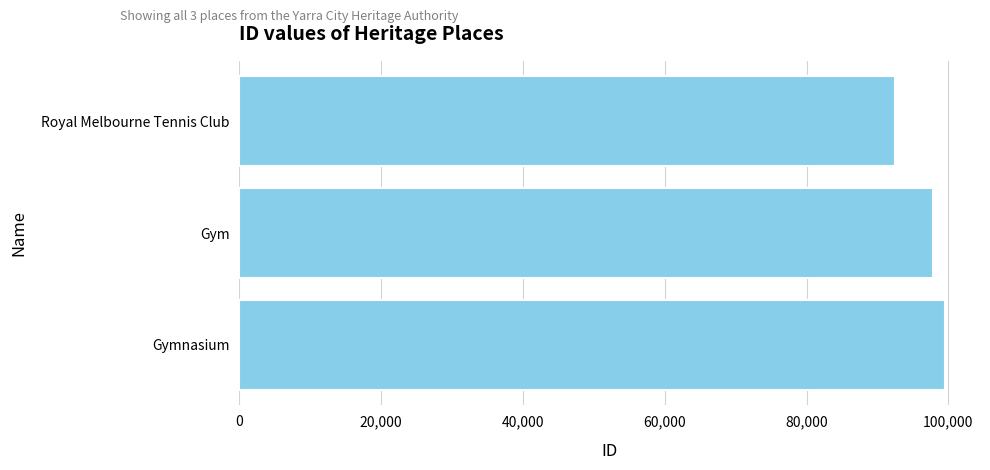

Reading bottom to top, transcribe all the data shown in this chart.

99477	97838	92533